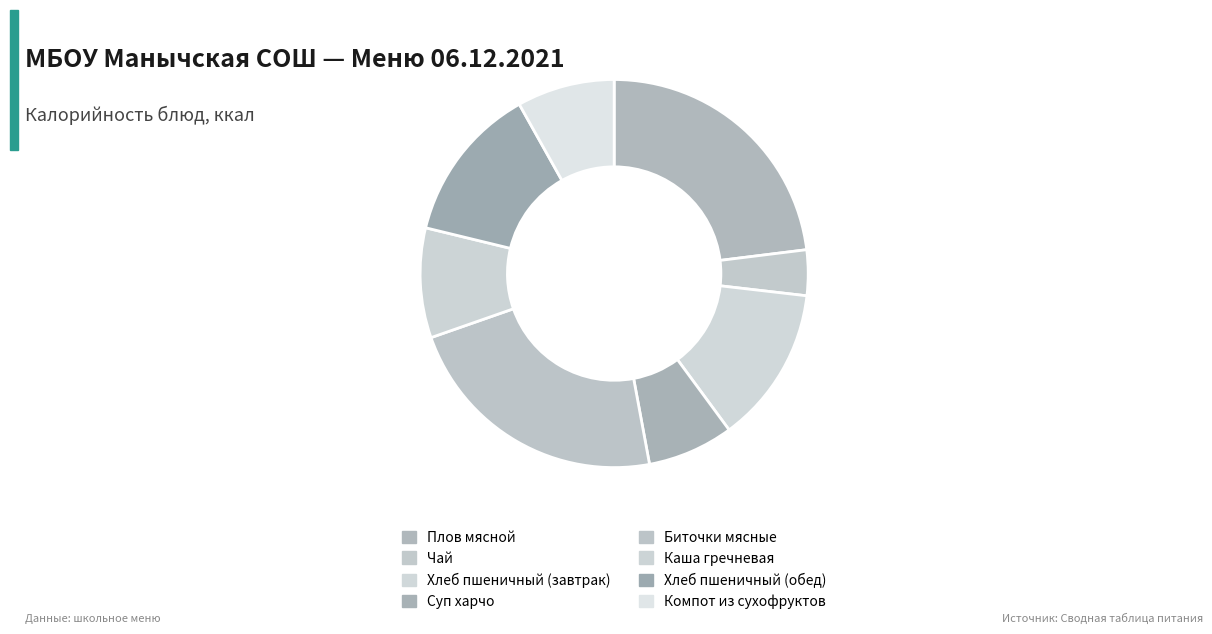

Do Биточки мясные and Чай together represent more than half of the pie?

No